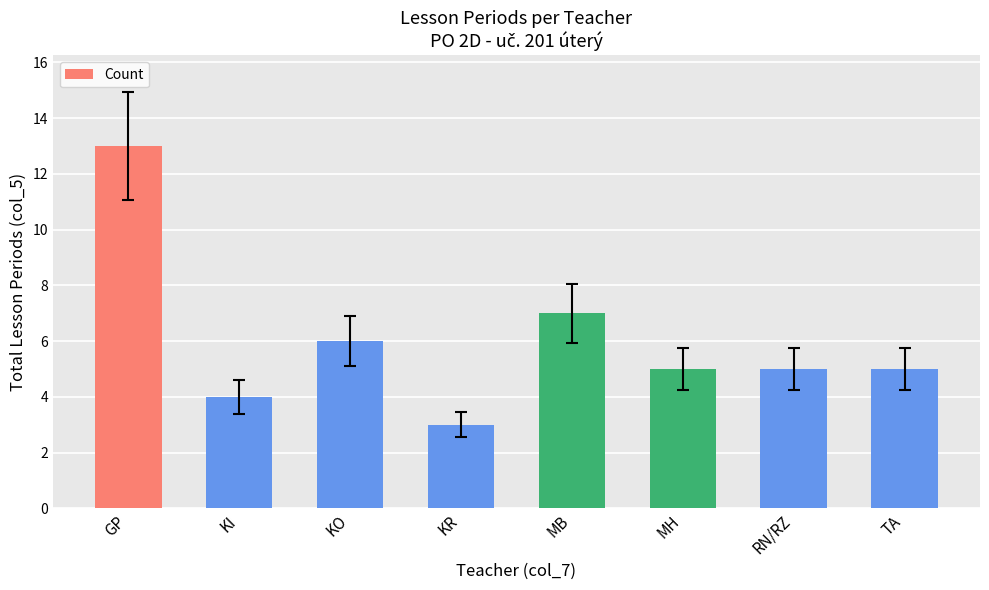

What position from the left is MB?

5